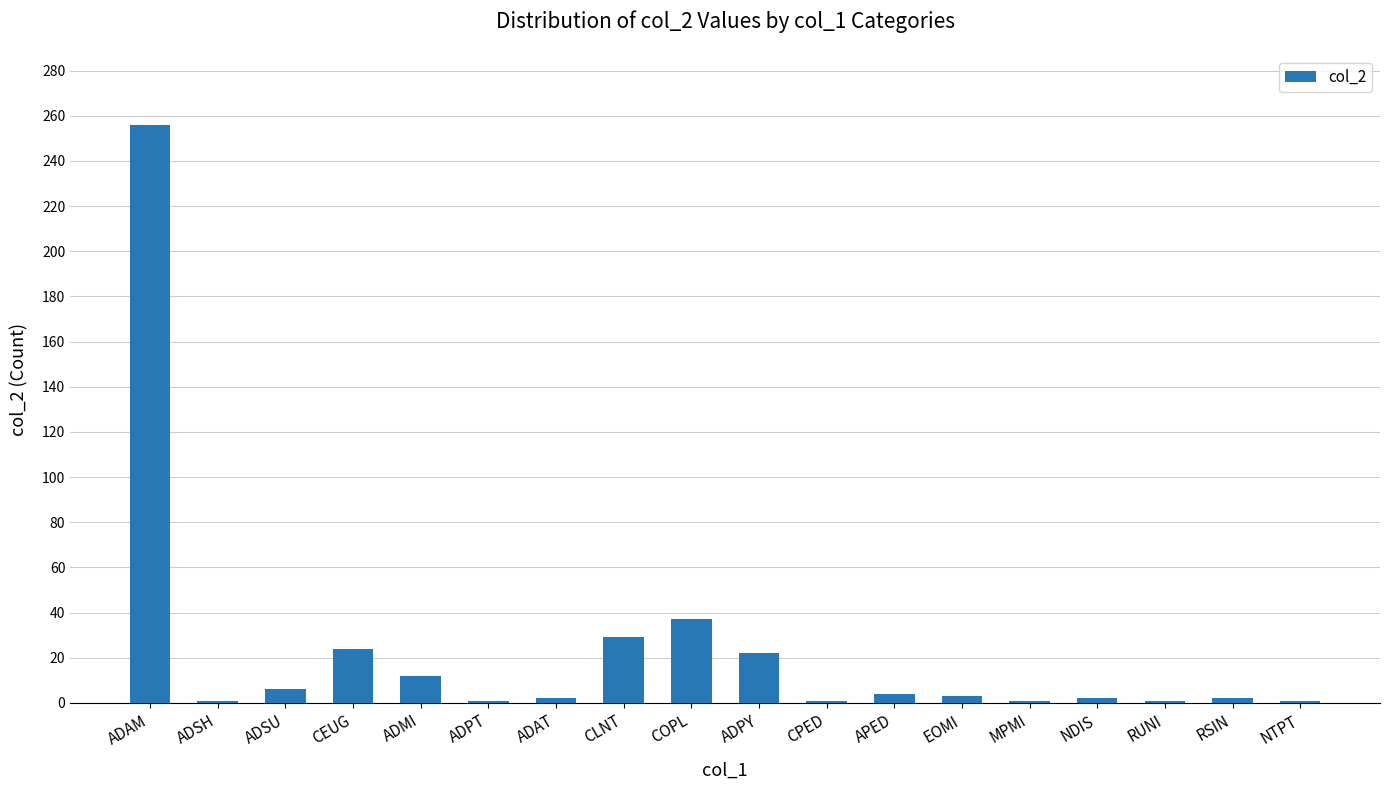

Does the chart contain stacked bars?

No